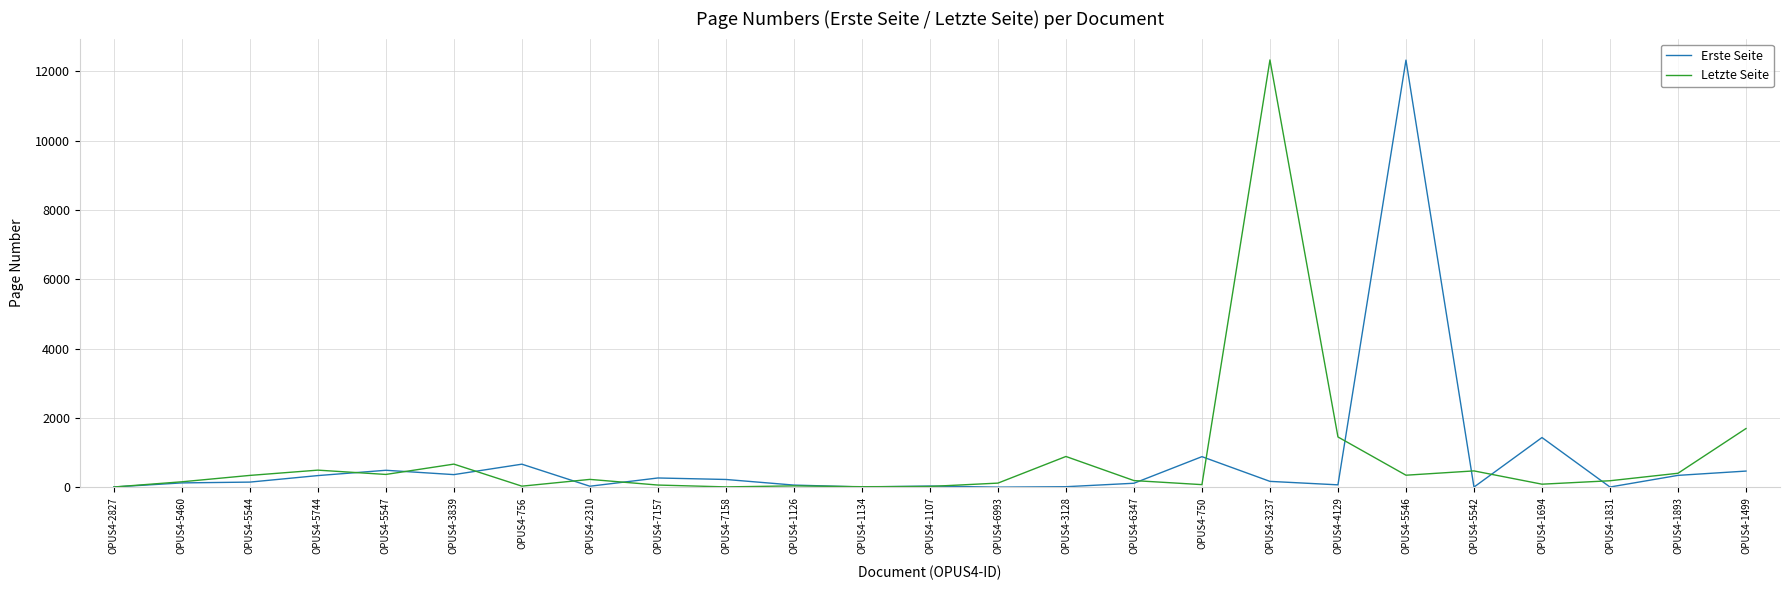

True or false: Erste Seite and Letzte Seite intersect in this chart.

True